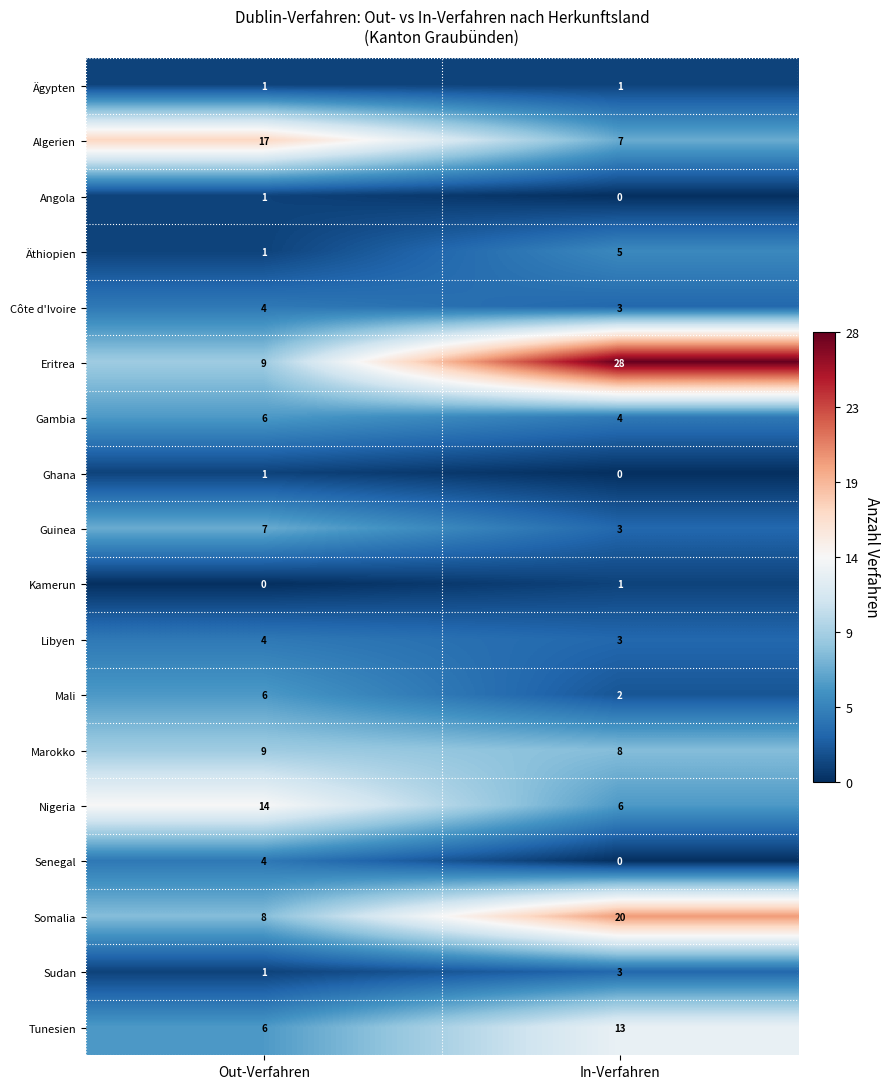

What is the total value across all series at In-Verfahren?

107